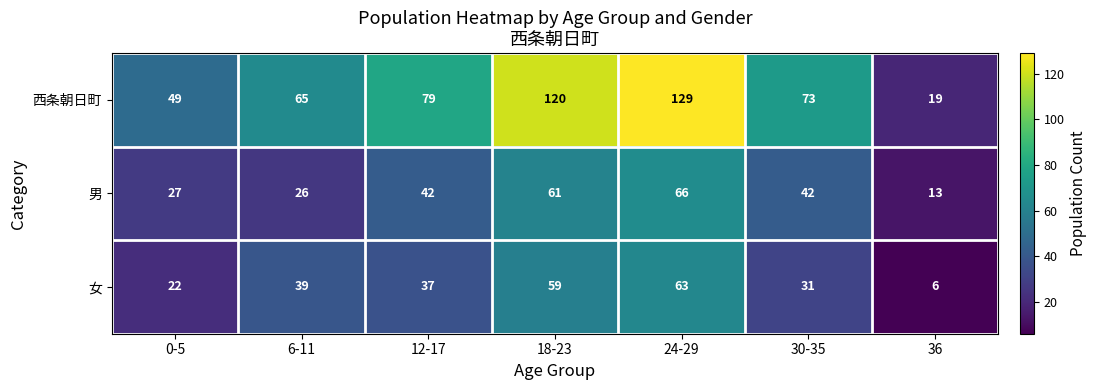

How many series are shown in this chart?

3